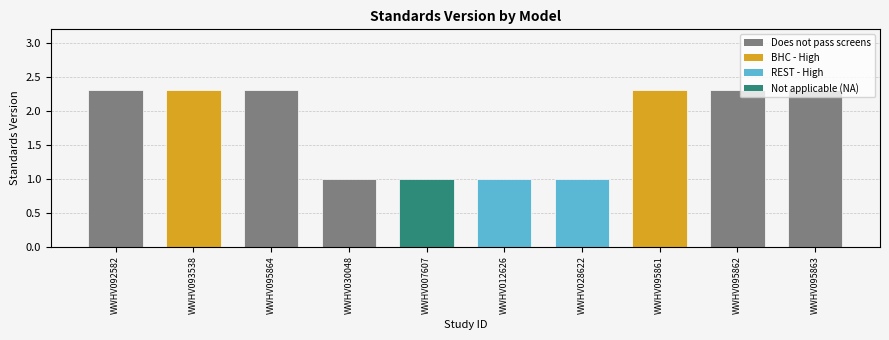

True or false: the data shows 1.0 at WWHV012626.

True